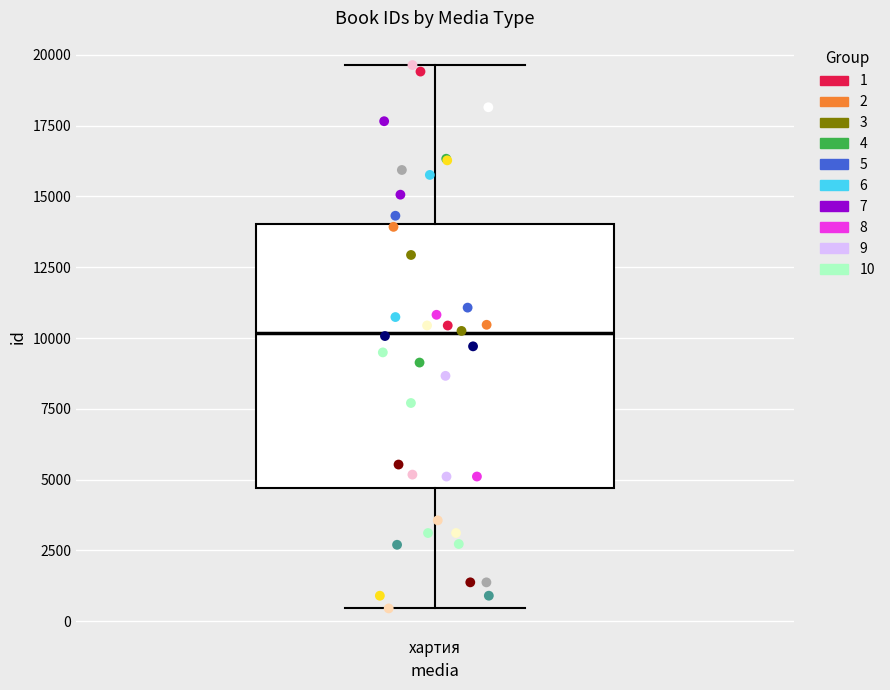

Where is the lower edge of the box for хартия on the y-axis? The values are not printed on the chart, so give them approximately, as read against the axis.

4500